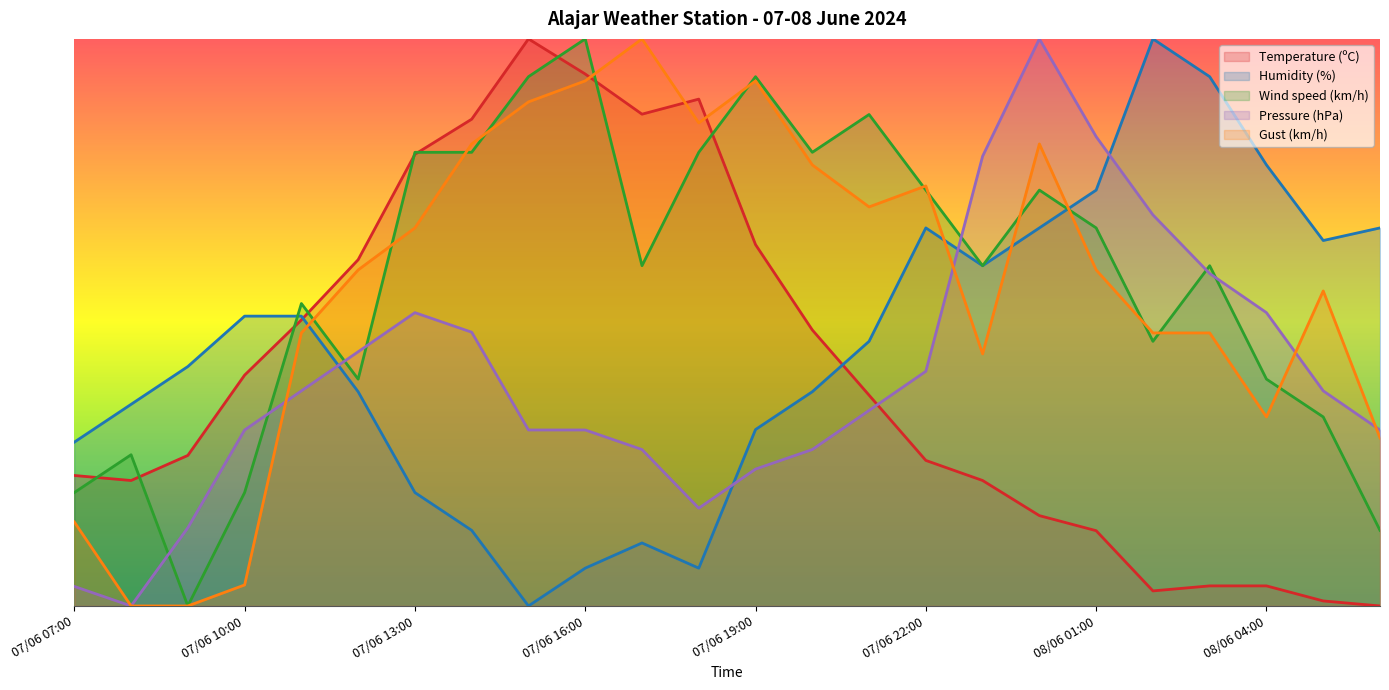

True or false: Temperature (ºC) has a value of 0.0 at 08/06 06:00.

True